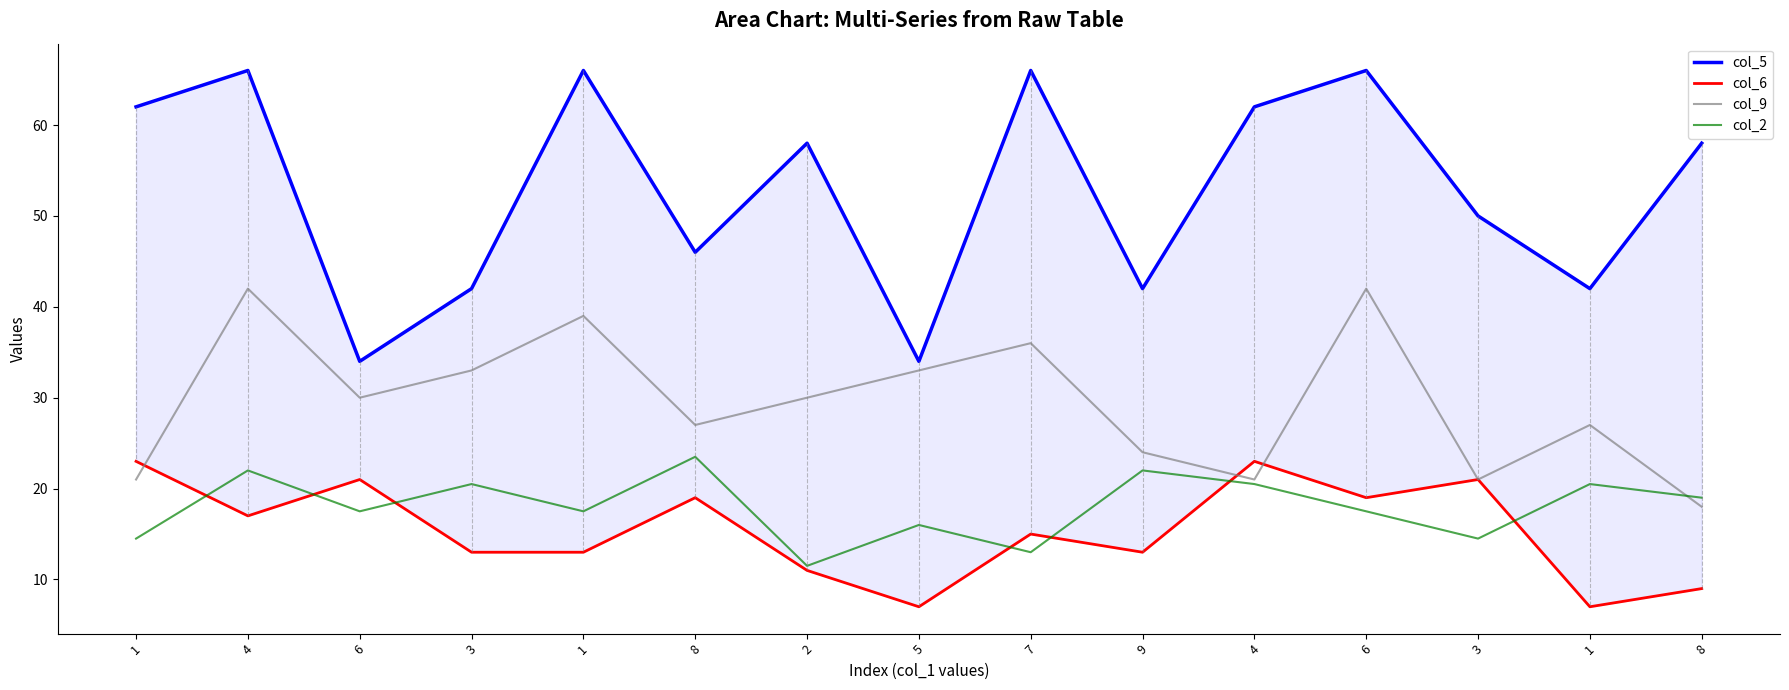

Which series changed the most between 1 and 7?

col_2